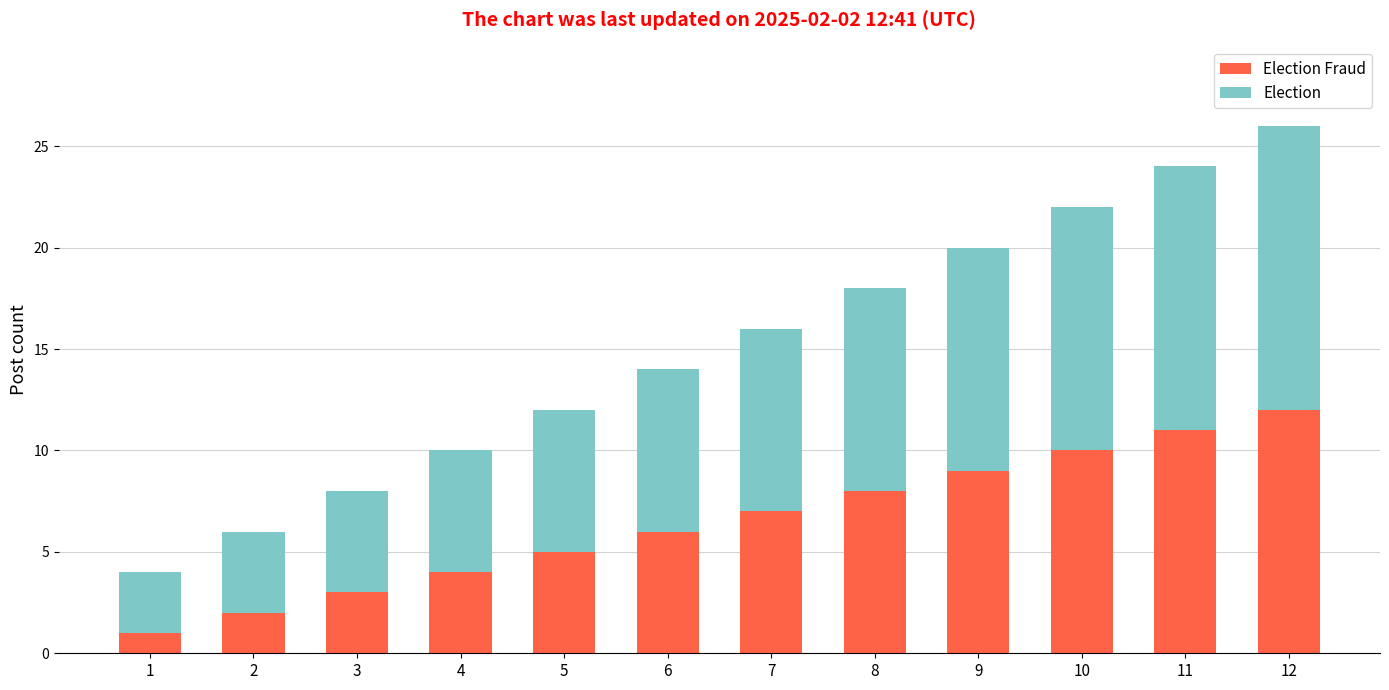

Rank the series at 7 from lowest to highest value.

Election Fraud, Election